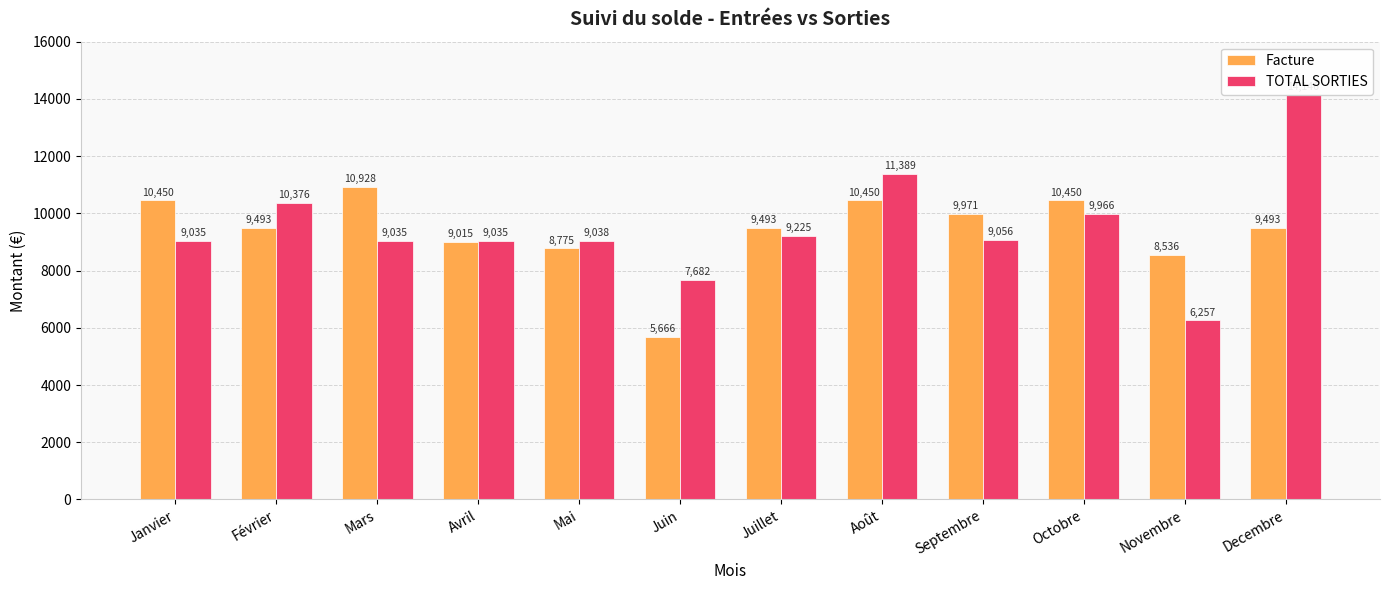

How many values in the TOTAL SORTIES series are below 9056?

6